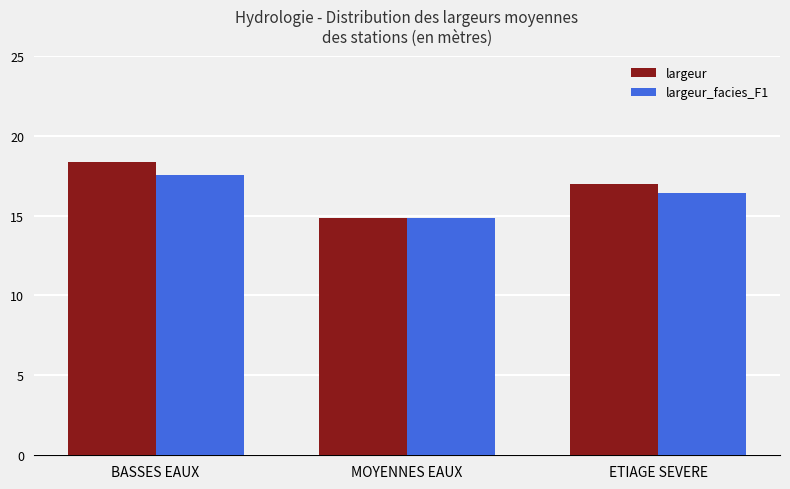

The value of largeur at BASSES EAUX is 18.3. True or false?

True